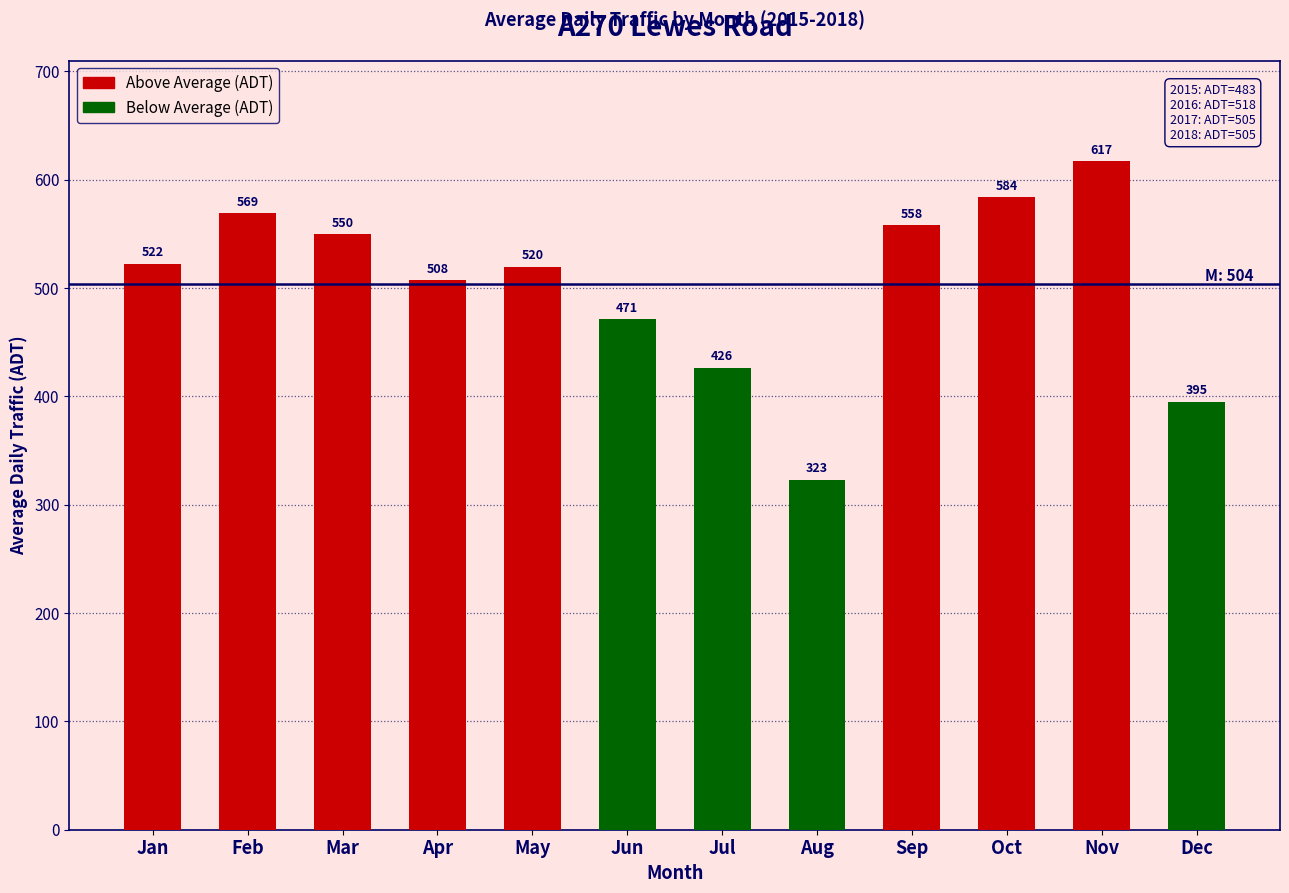

The chart shows a value of 395.0 at Dec. True or false?

True